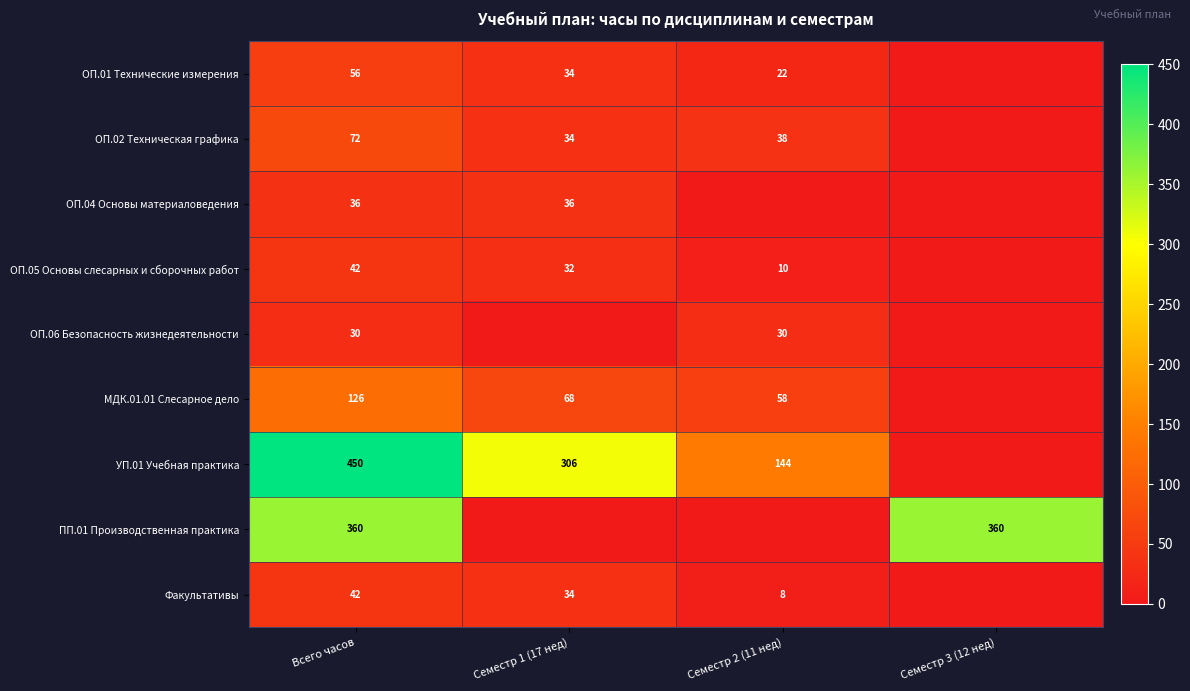

Which label corresponds to the largest value in the chart?

Всего часов